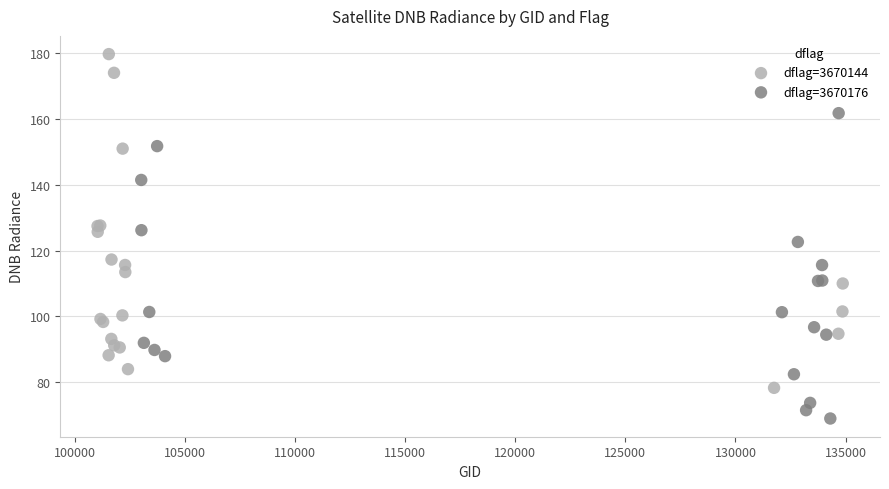

Which series contains the lowest Y value?

dflag=3670176